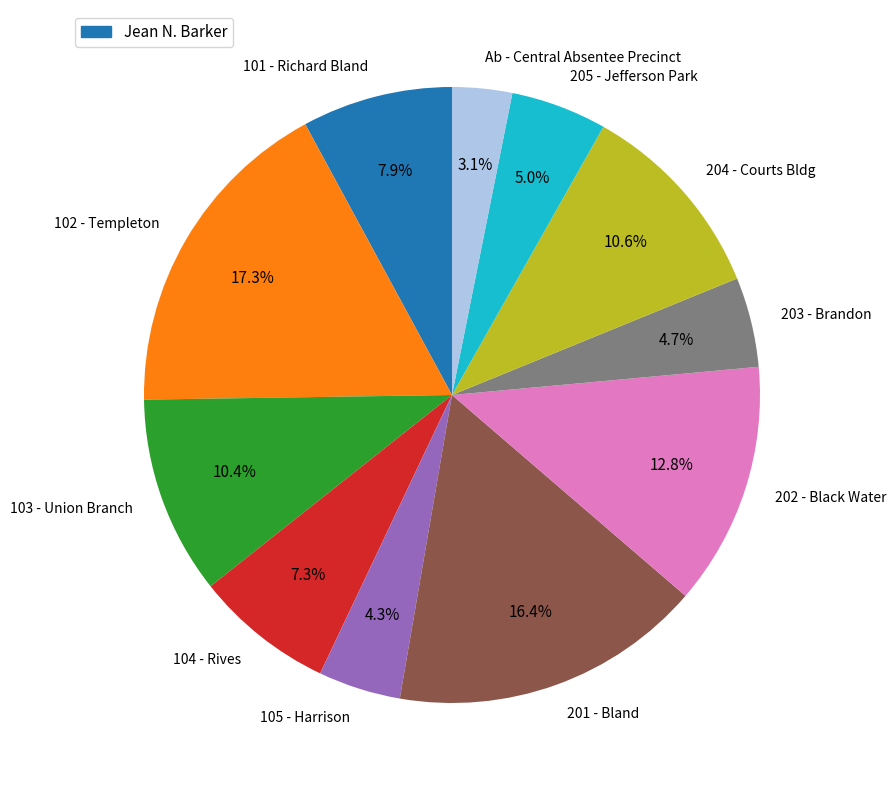

To the nearest percent, what is the combined percentage of 203 - Brandon and 205 - Jefferson Park?

10%